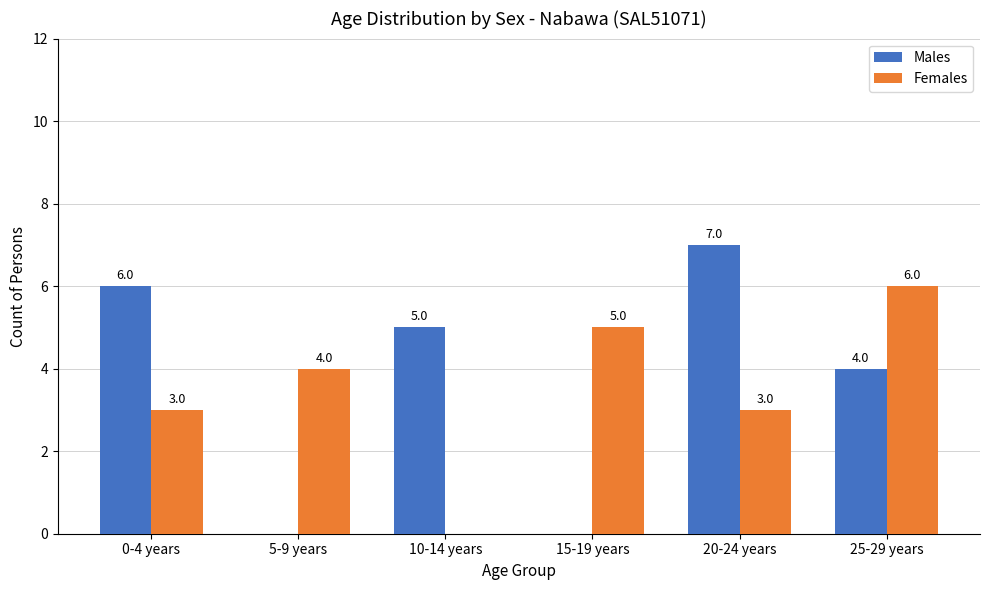

The value of Males at 20-24 years is 12. True or false?

False